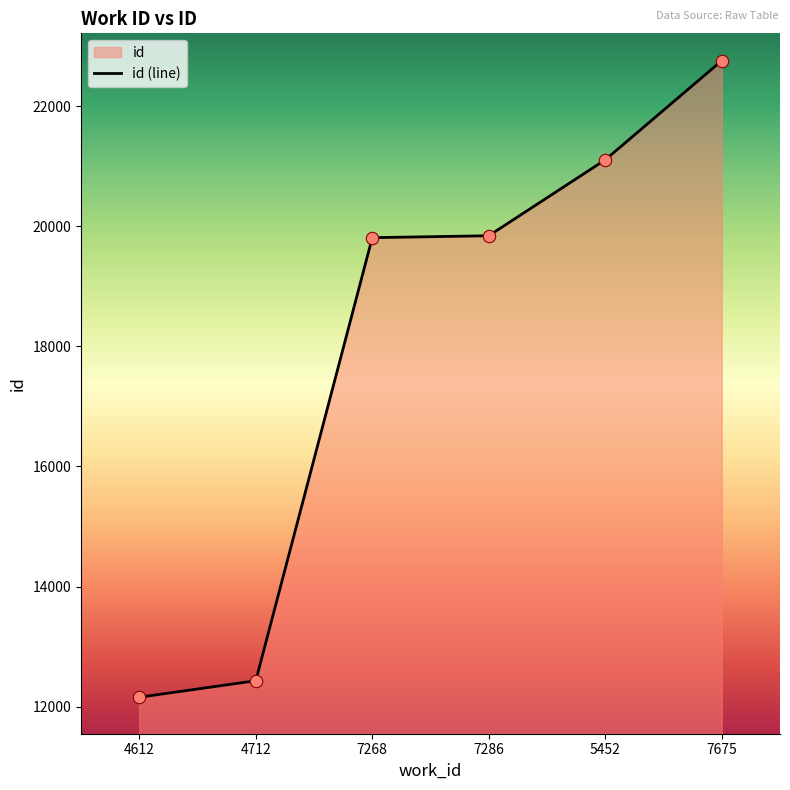

What is the change in value from 5452 to 7675?

+1652